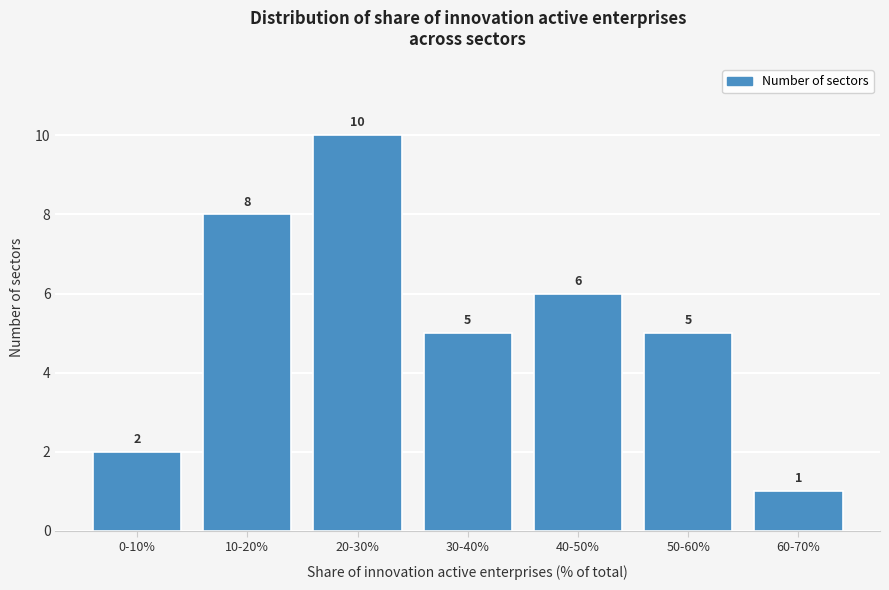

Reading left to right, extract all data points from this chart.

2	8	10	5	6	5	1